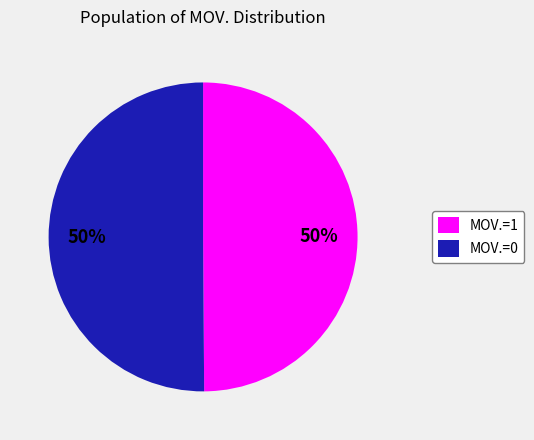

True or false: MOV.=1 accounts for 50% of the total.

True